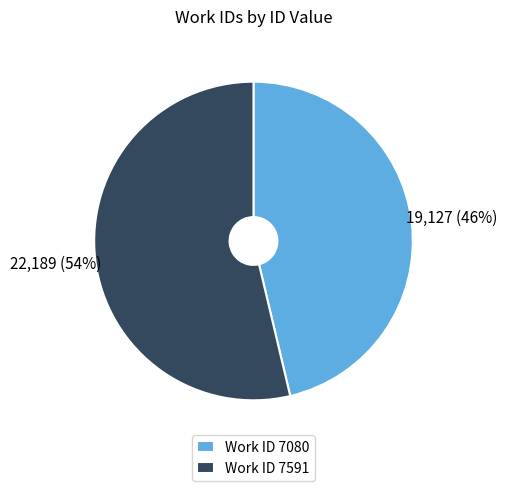

Rank the categories by value from highest to lowest.

Work ID 7591, Work ID 7080